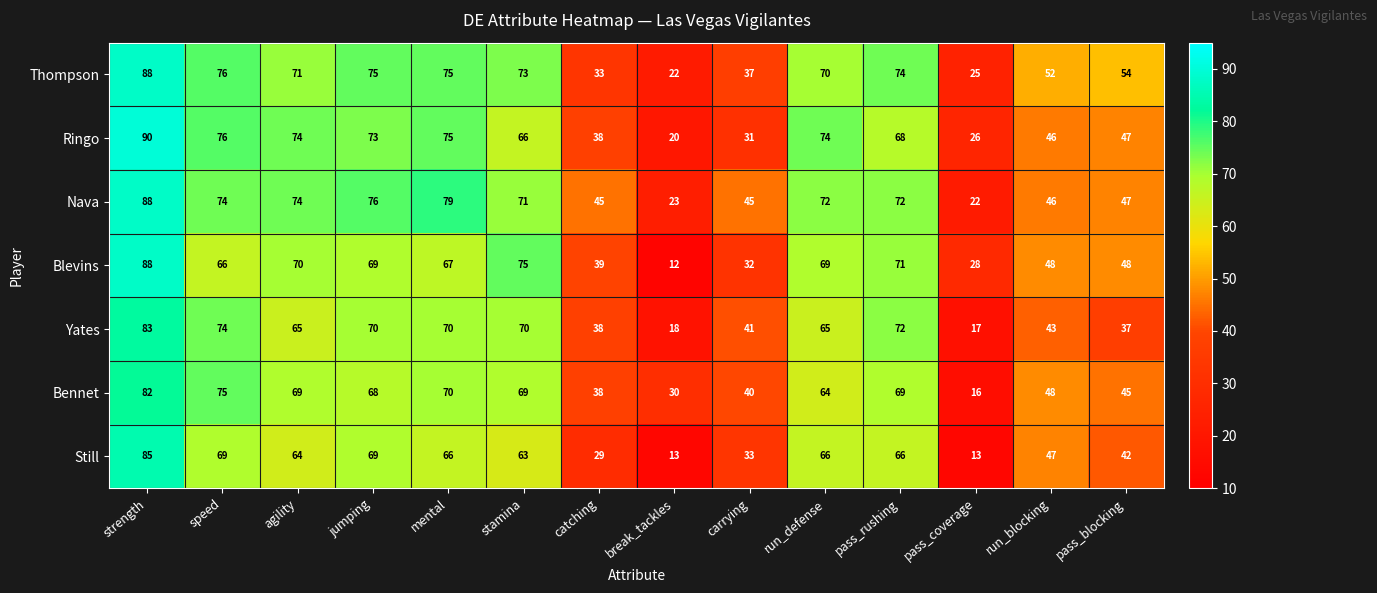

What is the difference between the Nava values at break_tackles and agility?

51